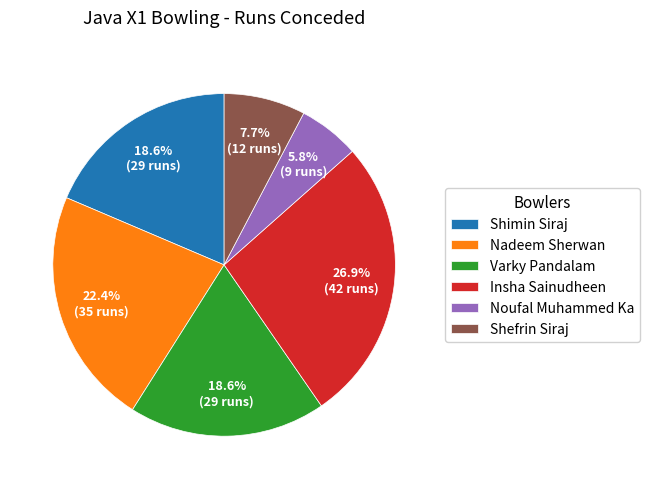

Between Shefrin Siraj and Varky Pandalam, which is larger?

Varky Pandalam